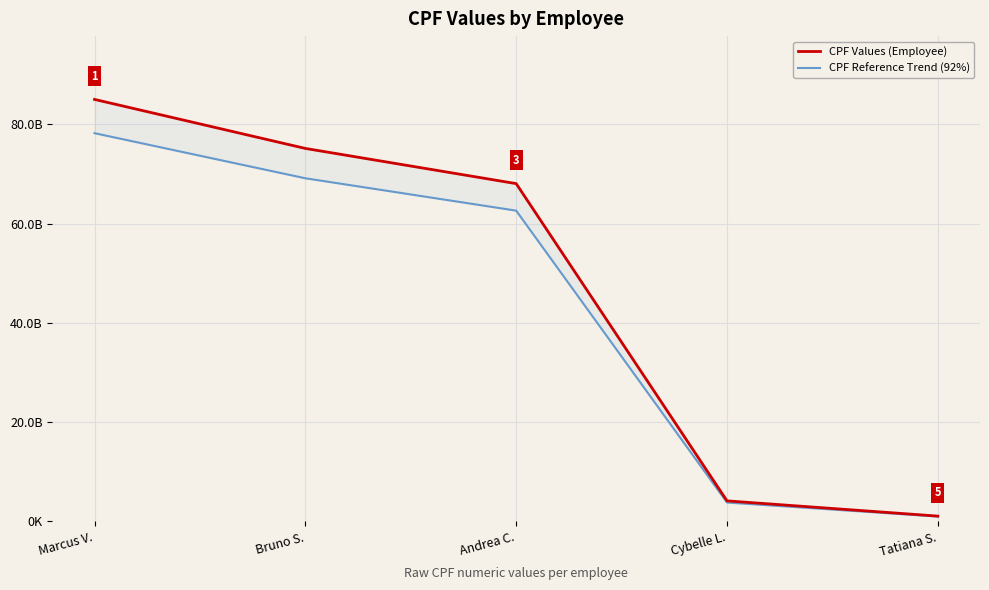

What position from the left is Andrea C.?

3